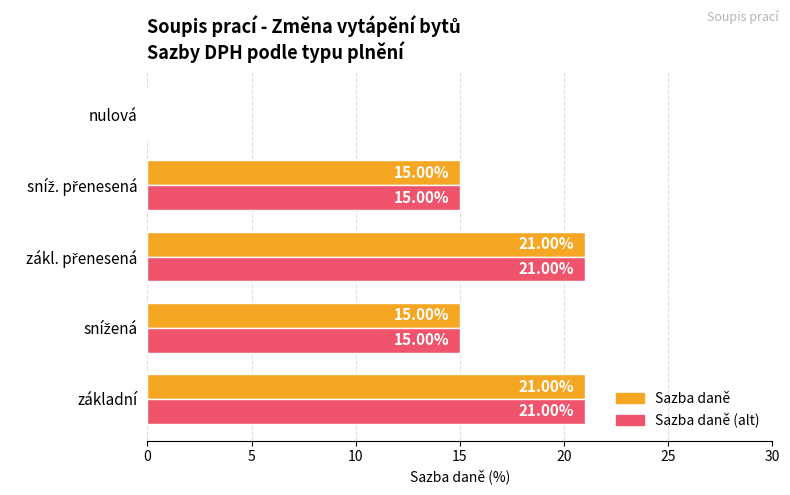

What is the total value across all series at základní?

42